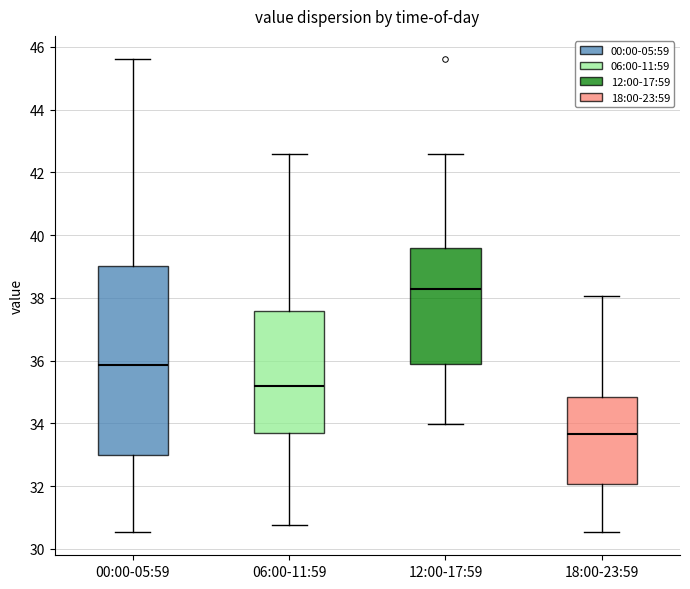

Which box has the highest median line?

12:00-17:59